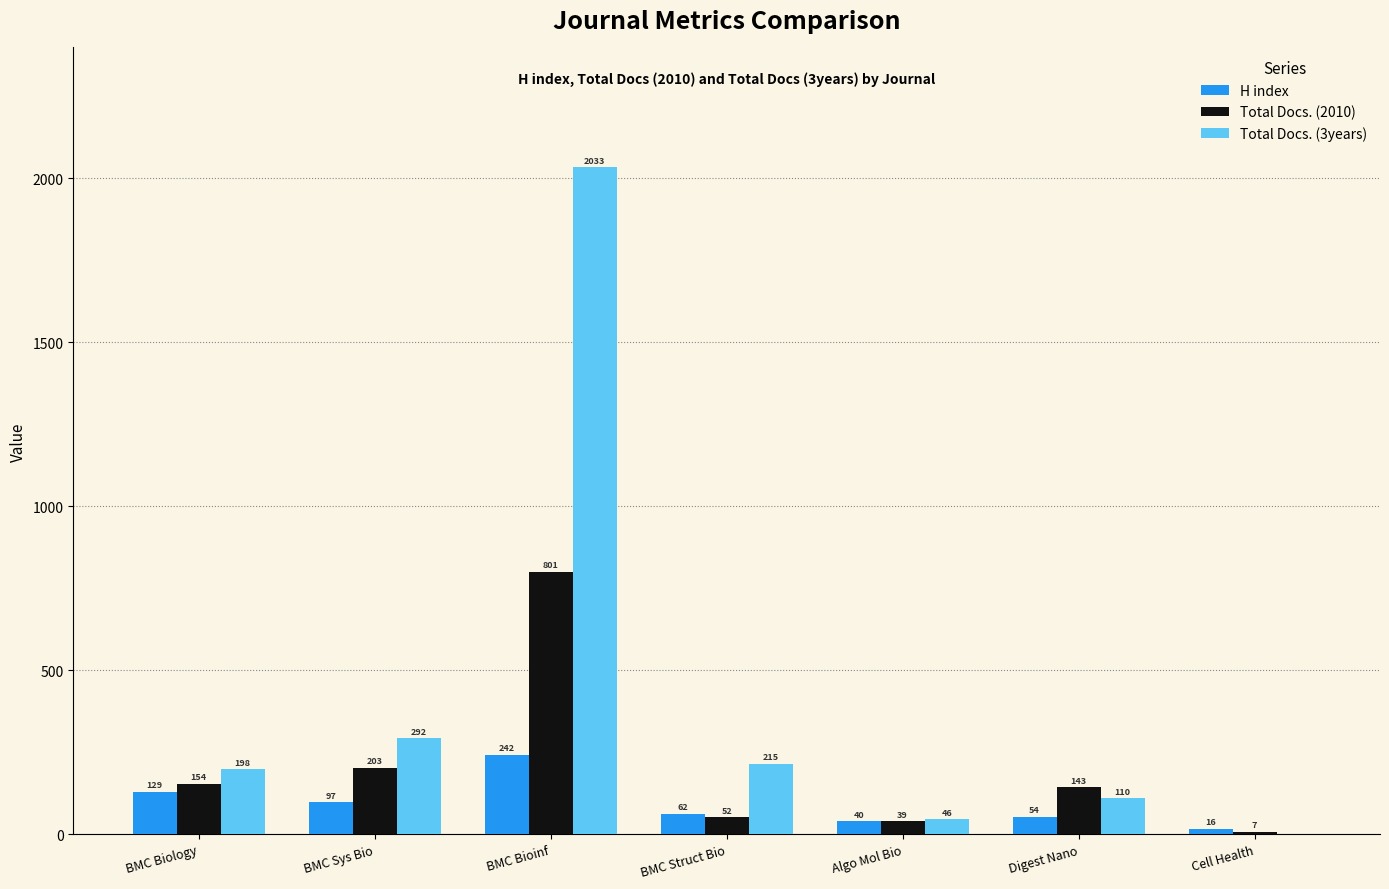

The Total Docs. (2010) series shows 143 at Digest Nano. True or false?

True